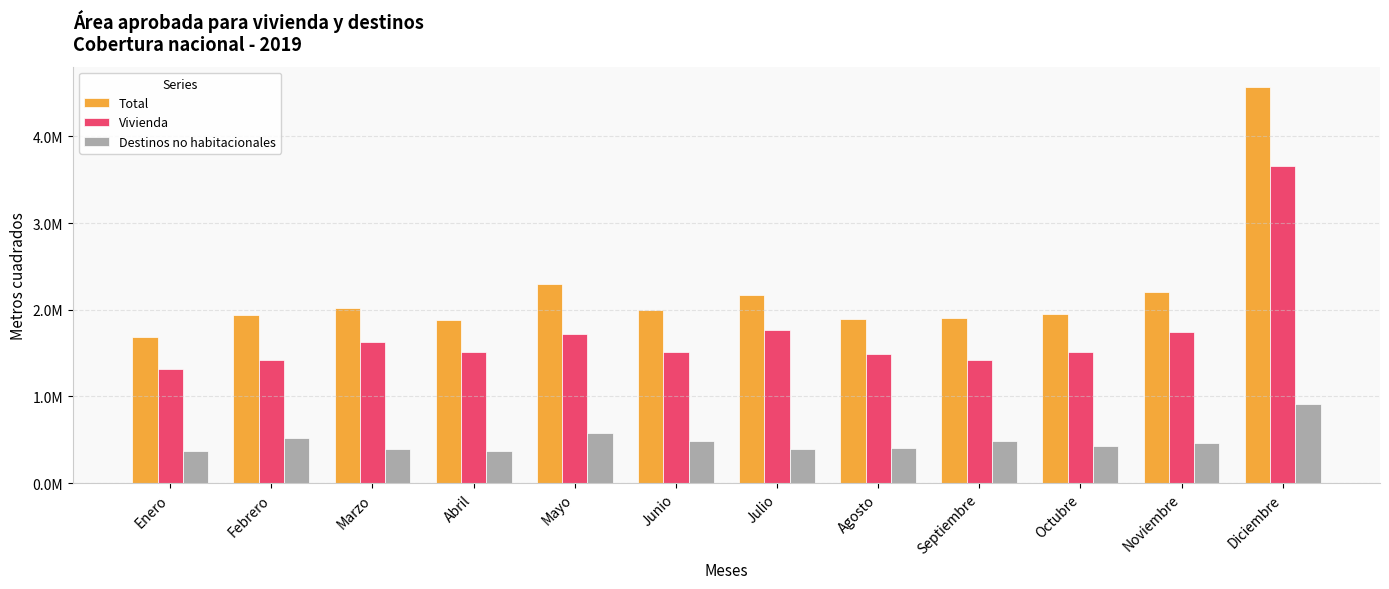

Between Enero and Diciembre, which series saw the biggest shift?

Total